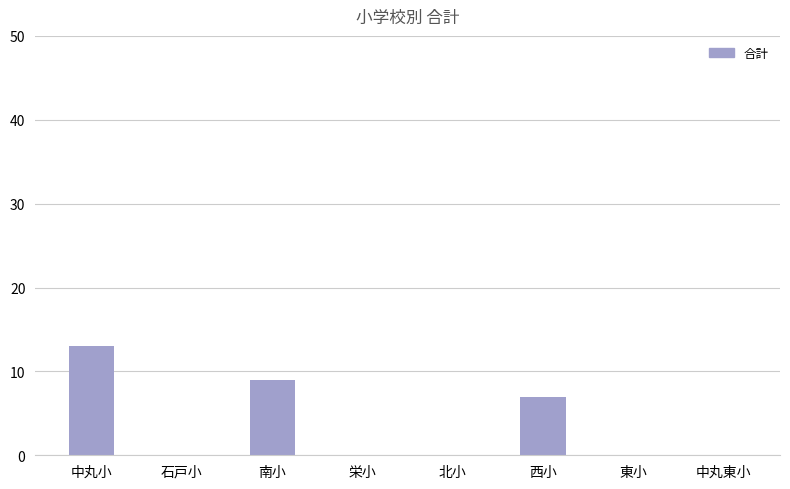

Reading left to right, what are all the values shown in this chart?

13	0	9	0	0	7	0	0